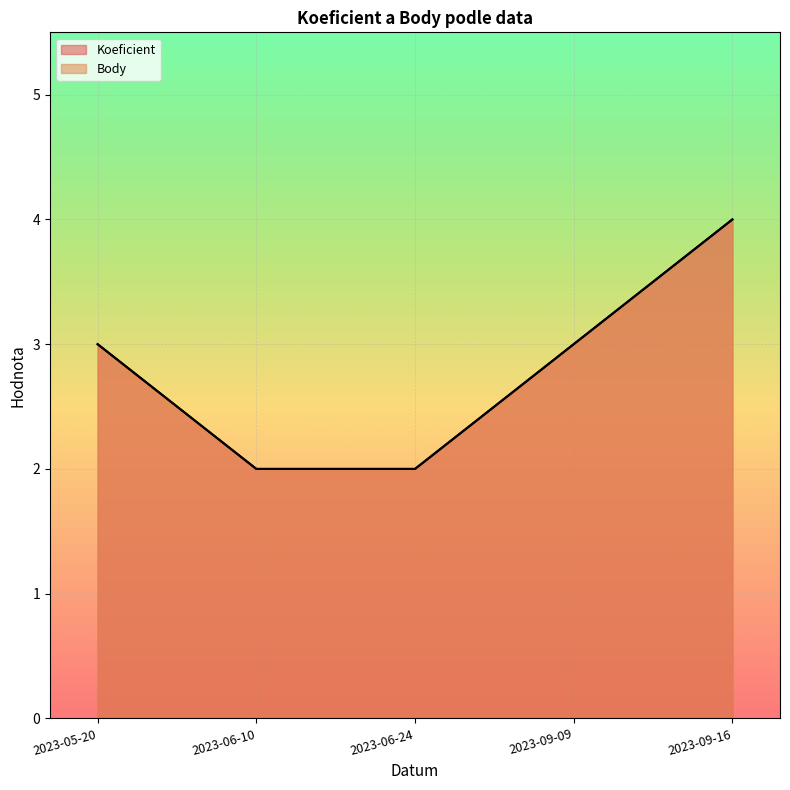

Rank the series at 2023-06-10 from highest to lowest value.

Koeficient, Body